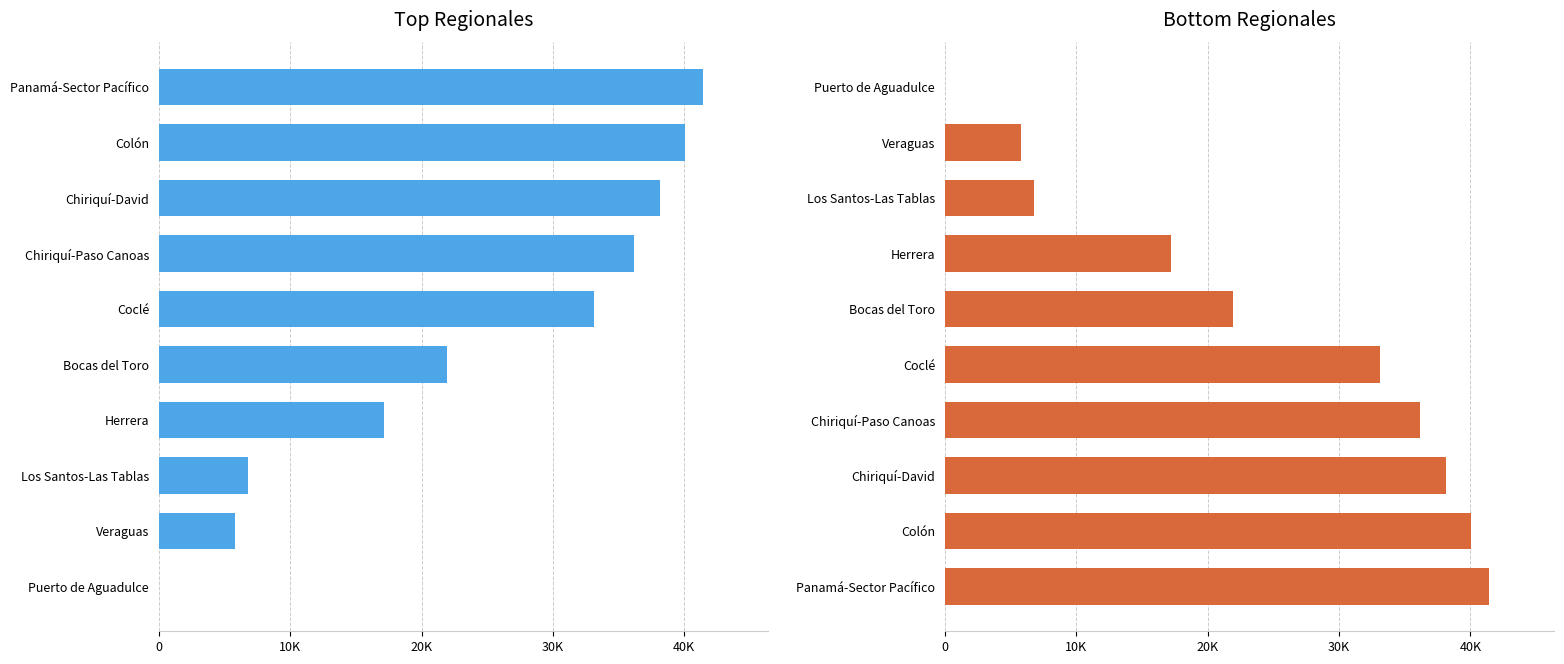

How many series are shown in this chart?

1